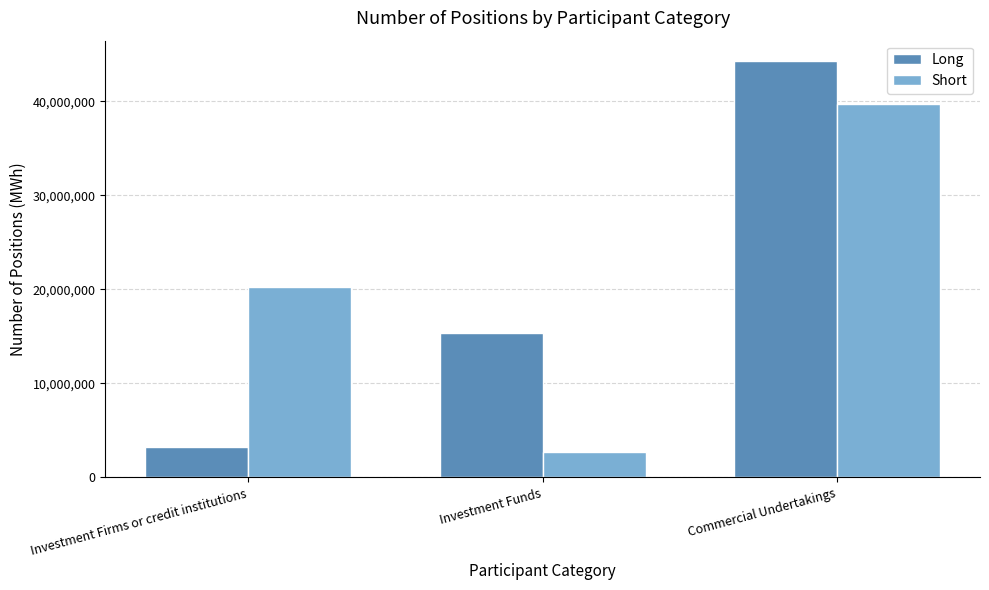

Reading left to right, extract all data points from this chart.

Long: Investment Firms or credit institutions=3261319	Investment Funds=15312296	Commercial Undertakings=44219751
Short: Investment Firms or credit institutions=20193926	Investment Funds=2717801	Commercial Undertakings=39731556